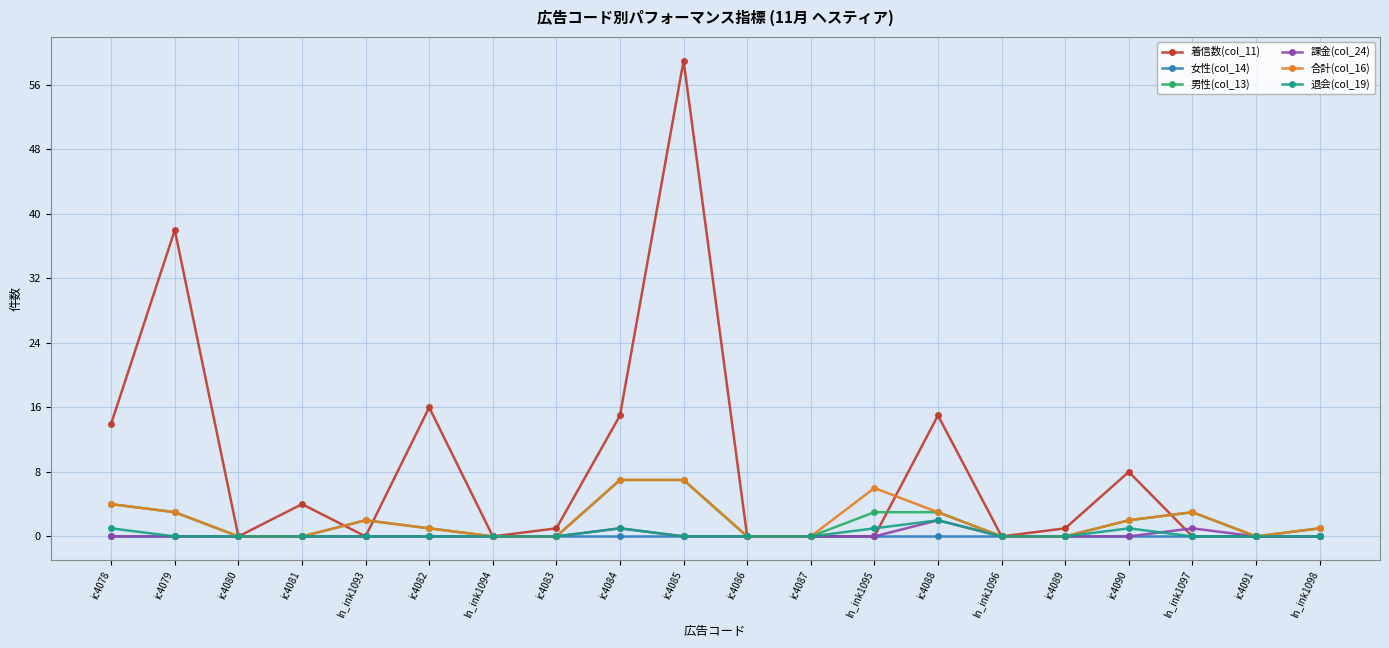

What are all the series names shown in the legend?

着信数(col_11), 女性(col_14), 男性(col_13), 課金(col_24), 合計(col_16), 退会(col_19)